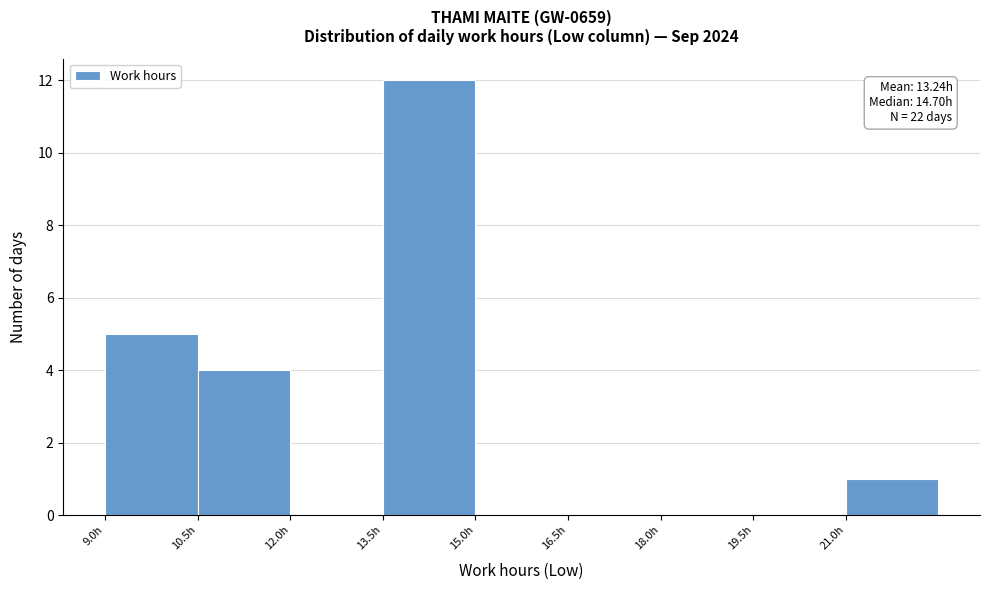

Over which range of the x-axis is the bar tallest?

13.5 to 15.0